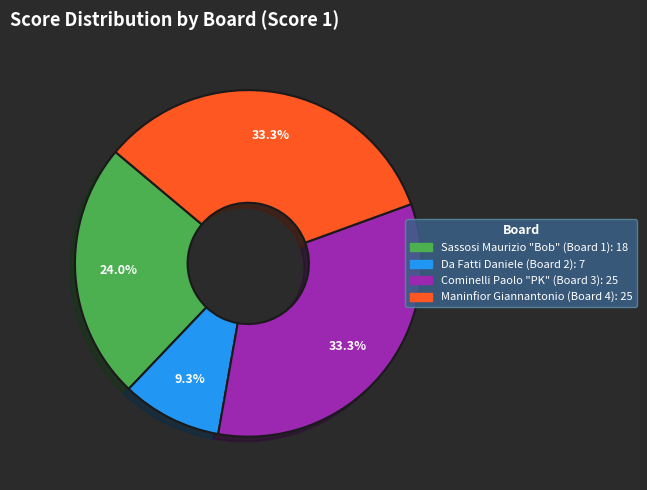

How many slices are in this pie chart?

4